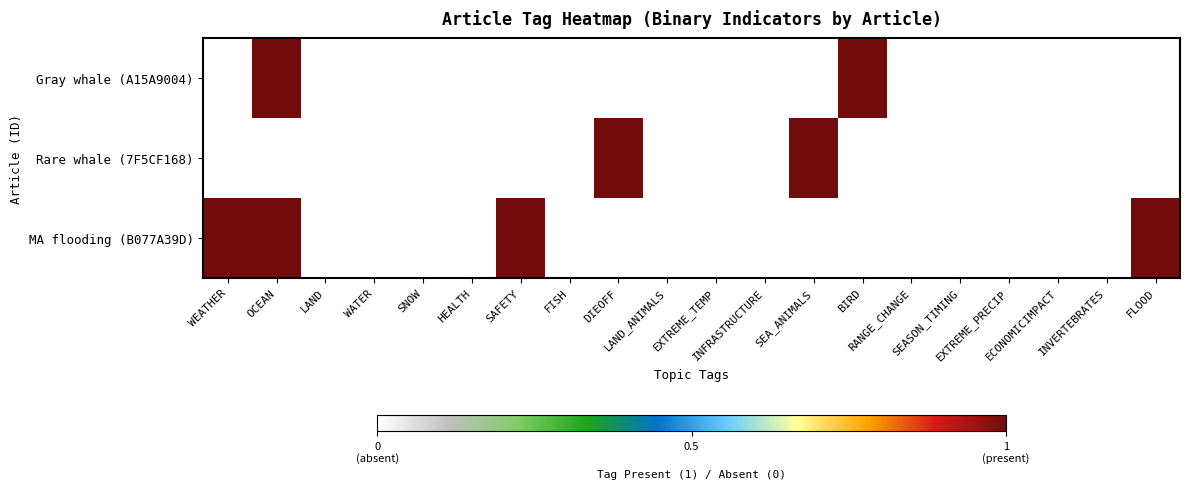

Reading left to right, transcribe all the data shown in this chart.

Gray whale (A15A9004): WEATHER=0	OCEAN=1	LAND=0	WATER=0	SNOW=0	HEALTH=0	SAFETY=0	FISH=0	DIEOFF=0	LAND_ANIMALS=0	EXTREME_TEMP=0	INFRASTRUCTURE=0	SEA_ANIMALS=0	BIRD=1	RANGE_CHANGE=0	SEASON_TIMING=0	EXTREME_PRECIP=0	ECONOMICIMPACT=0	INVERTEBRATES=0	FLOOD=0
Rare whale (7F5CF168): WEATHER=0	OCEAN=0	LAND=0	WATER=0	SNOW=0	HEALTH=0	SAFETY=0	FISH=0	DIEOFF=1	LAND_ANIMALS=0	EXTREME_TEMP=0	INFRASTRUCTURE=0	SEA_ANIMALS=1	BIRD=0	RANGE_CHANGE=0	SEASON_TIMING=0	EXTREME_PRECIP=0	ECONOMICIMPACT=0	INVERTEBRATES=0	FLOOD=0
MA flooding (B077A39D): WEATHER=1	OCEAN=1	LAND=0	WATER=0	SNOW=0	HEALTH=0	SAFETY=1	FISH=0	DIEOFF=0	LAND_ANIMALS=0	EXTREME_TEMP=0	INFRASTRUCTURE=0	SEA_ANIMALS=0	BIRD=0	RANGE_CHANGE=0	SEASON_TIMING=0	EXTREME_PRECIP=0	ECONOMICIMPACT=0	INVERTEBRATES=0	FLOOD=1